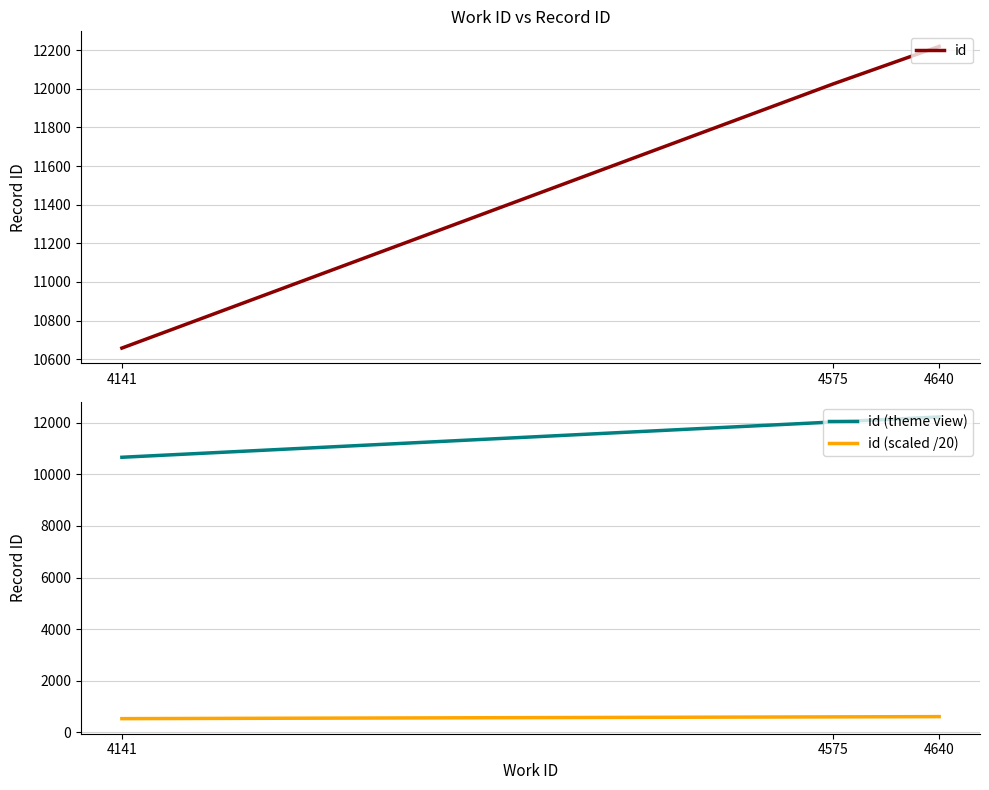

What is the lowest value of the id (theme view) series?

10658.0